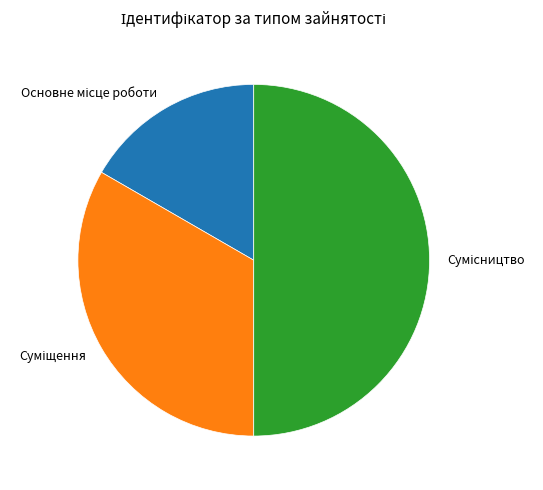

How many segments does this pie chart have?

3